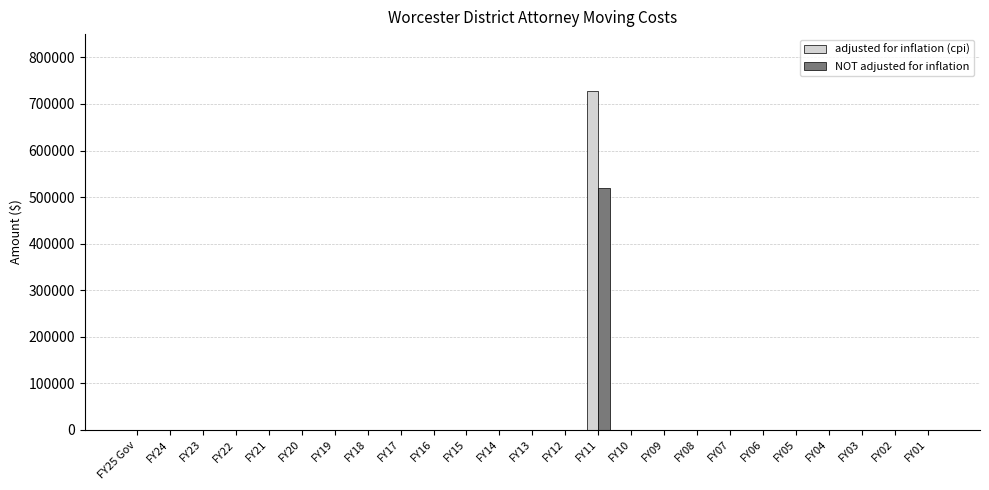

How many data points in NOT adjusted for inflation are above 0?

1